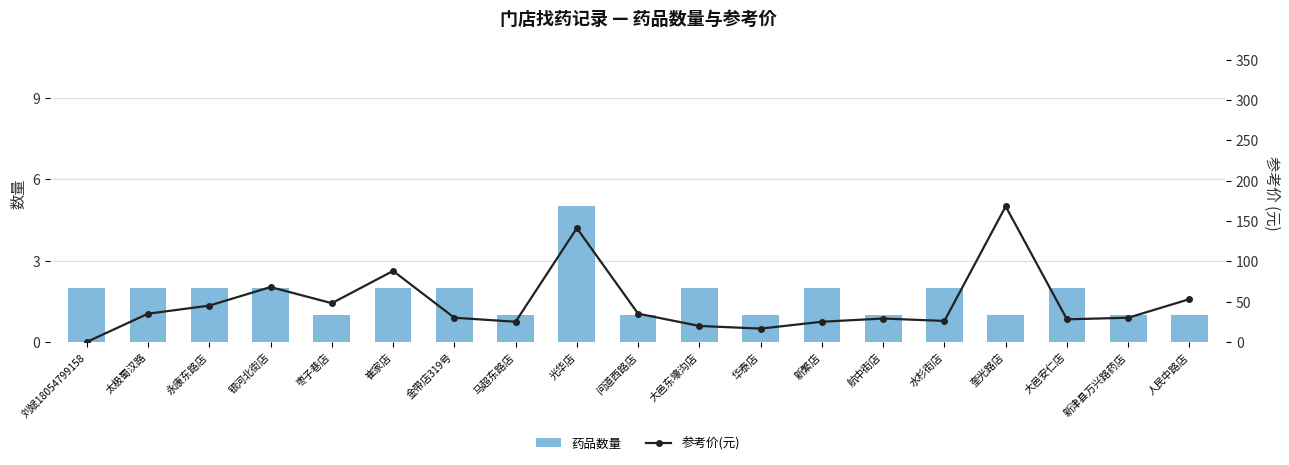

What is the label of the 15th bar from the left?

水杉街店